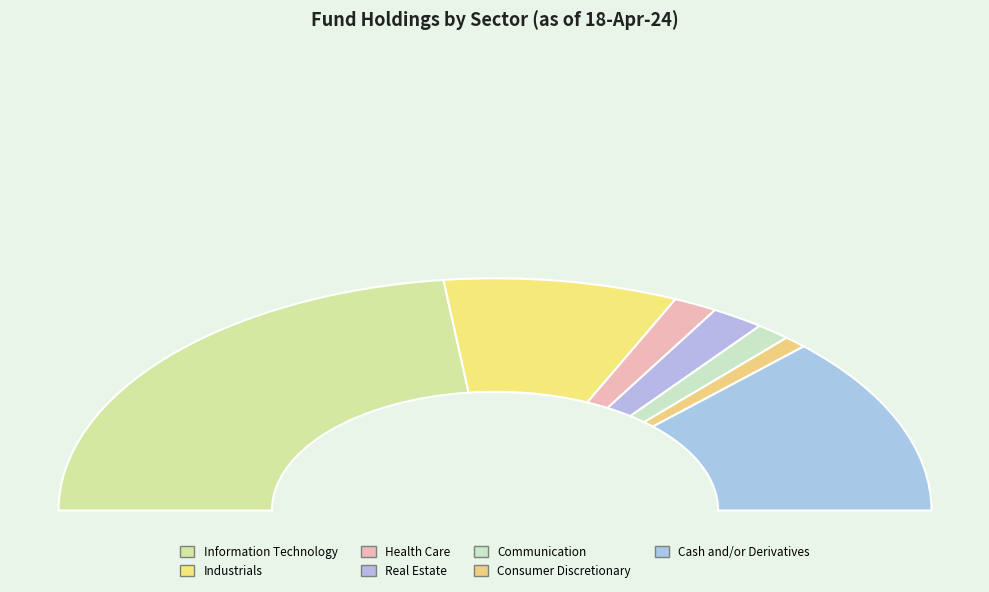

To the nearest percent, what portion does Information Technology represent?

46%